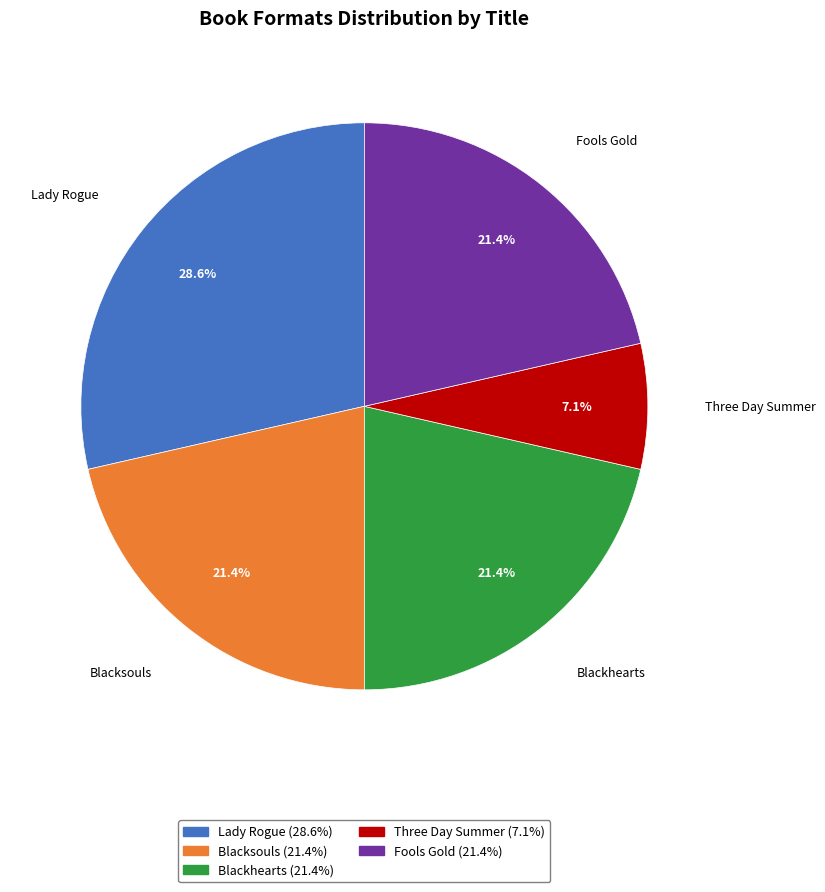

Approximately how many times larger is the value at Lady Rogue compared to Fools Gold?

1.3